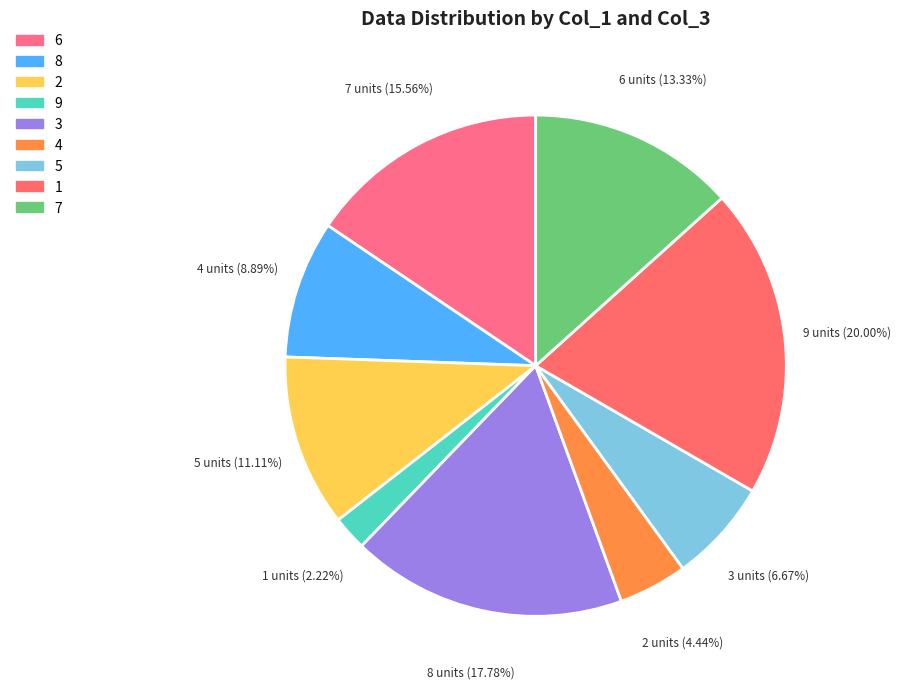

Rank the categories by value from lowest to highest.

9, 4, 5, 8, 2, 7, 6, 3, 1